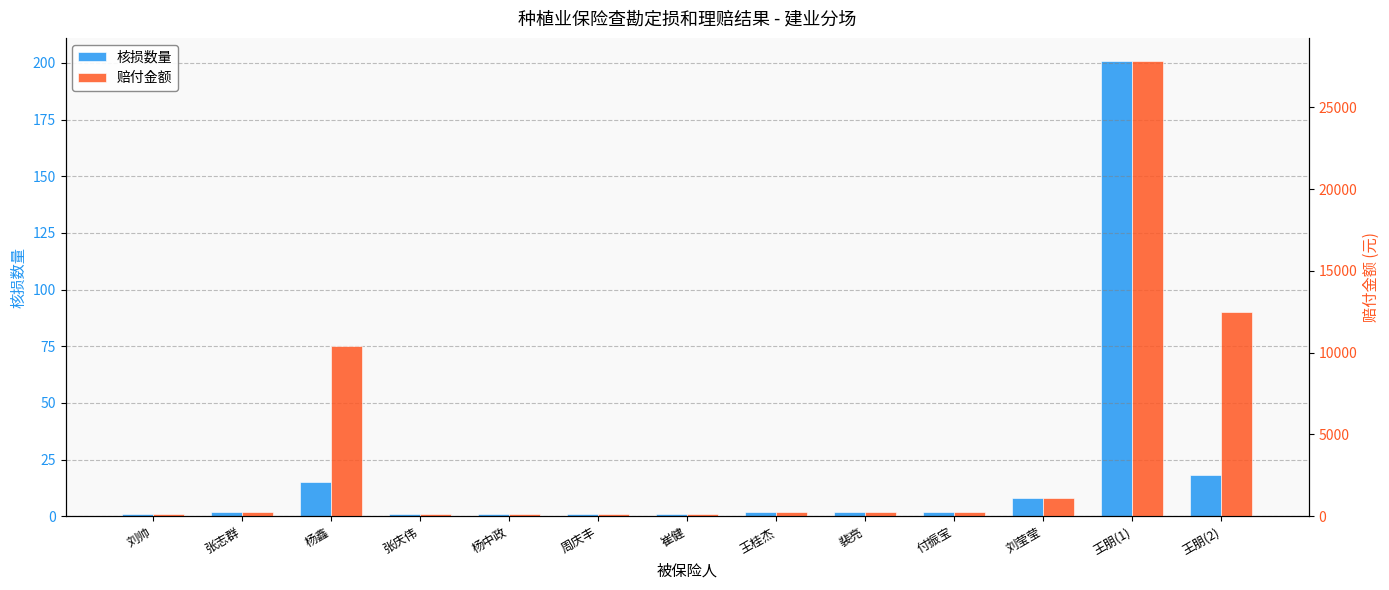

Reading right to left, extract all data points from this chart.

核损数量: 王朋(2)=18.0	王朋(1)=201.0	刘莹莹=8.0	付振宝=2.0	裴亮=2.0	王桂杰=2.0	崔健=1.0	周庆丰=1.0	杨中政=1.0	张庆伟=1.0	杨鑫=15.0	张志群=2.0	刘帅=1.0
赔付金额: 王朋(2)=12474.0	王朋(1)=27858.6	刘莹莹=1108.8	付振宝=277.2	裴亮=277.2	王桂杰=277.2	崔健=138.6	周庆丰=138.6	杨中政=138.6	张庆伟=138.6	杨鑫=10395.0	张志群=277.2	刘帅=138.6